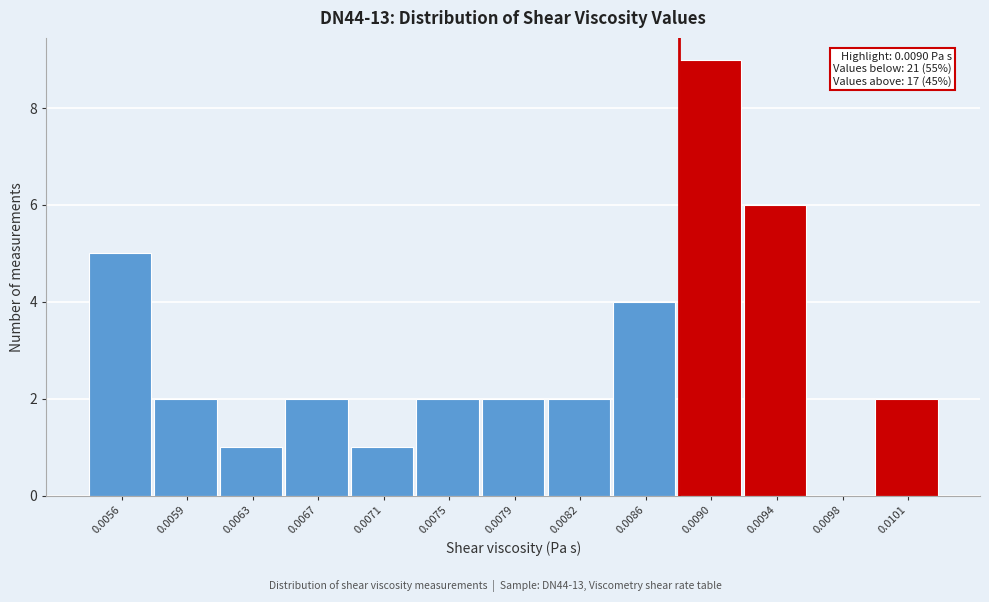

Reading right to left, list all the values displayed in this chart.

0.0101=2	0.0098=0	0.0094=6	0.0090=9	0.0086=4	0.0082=2	0.0079=2	0.0075=2	0.0071=1	0.0067=2	0.0063=1	0.0059=2	0.0056=5